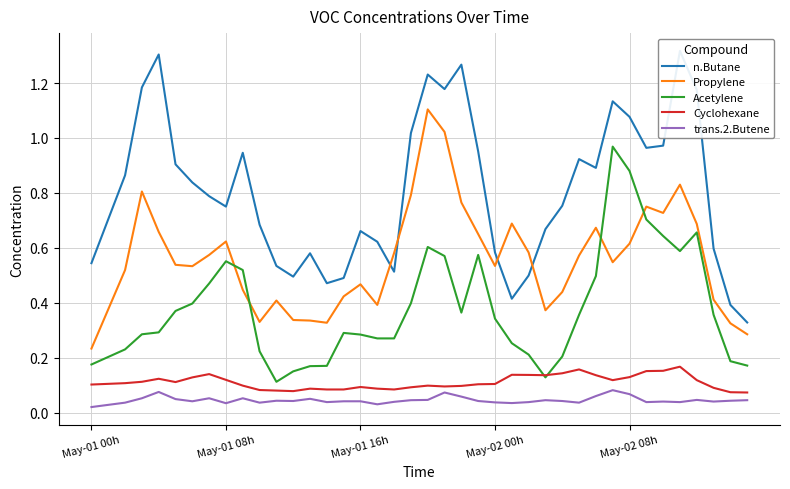

True or false: Propylene and trans.2.Butene intersect in this chart.

False